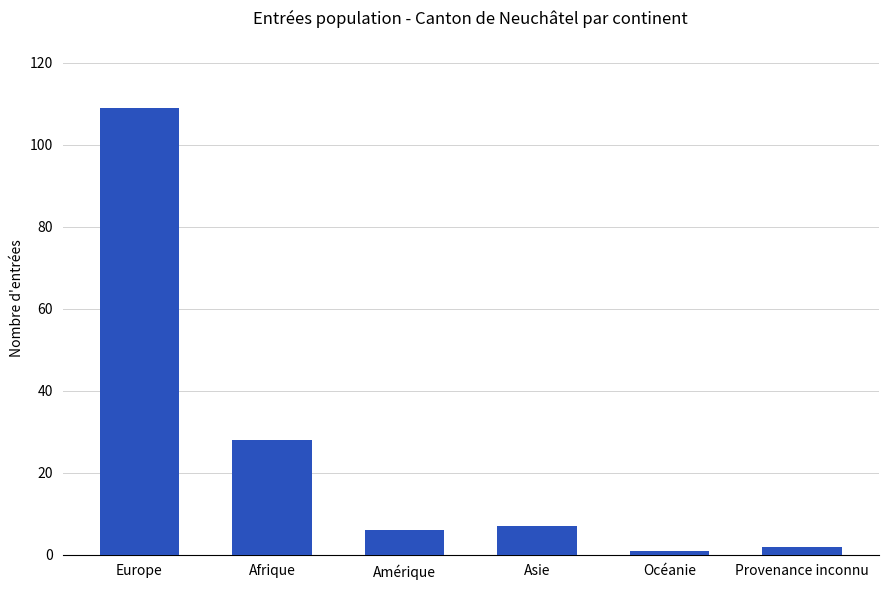

How many series are shown in this chart?

1